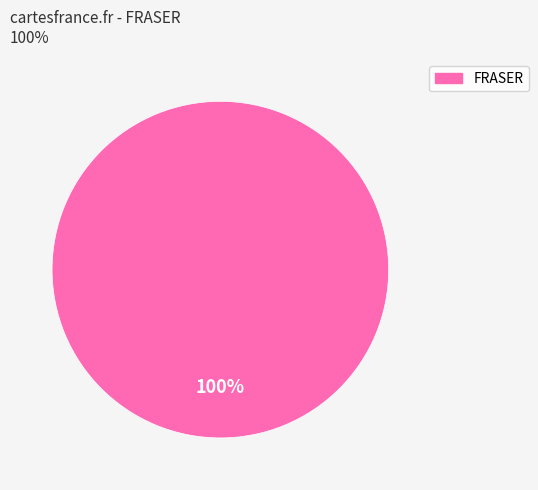

Is there a majority slice in this chart?

Yes